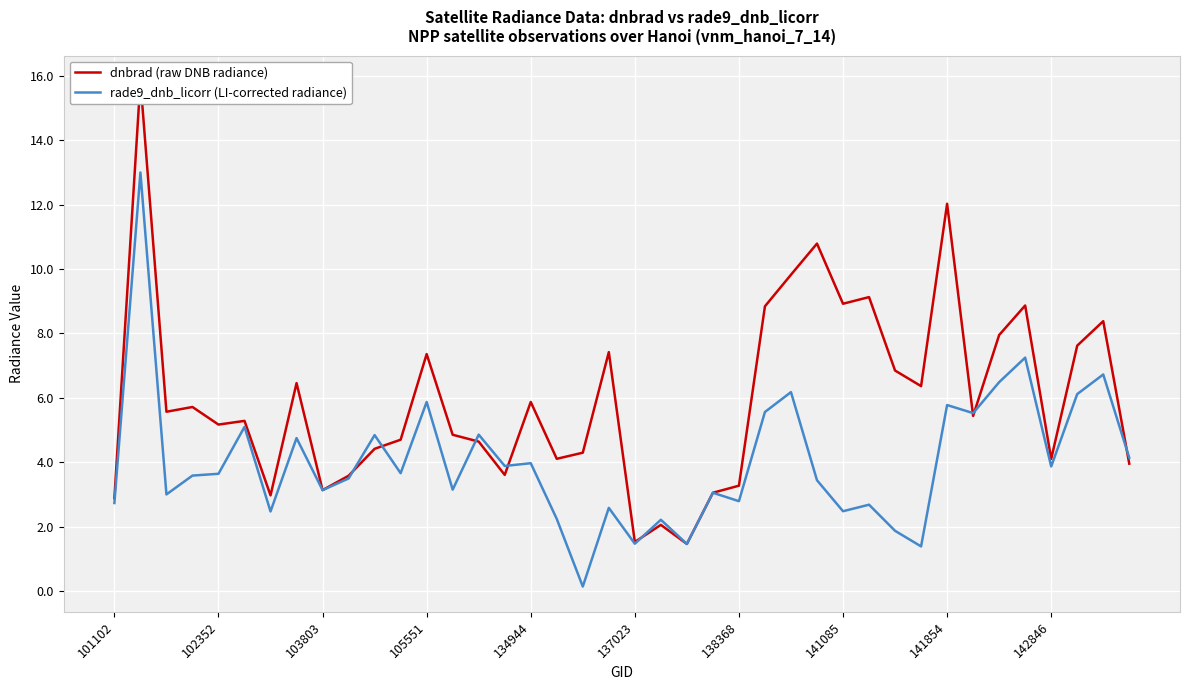

At which label does rade9_dnb_licorr (LI-corrected radiance) reach its minimum?

18